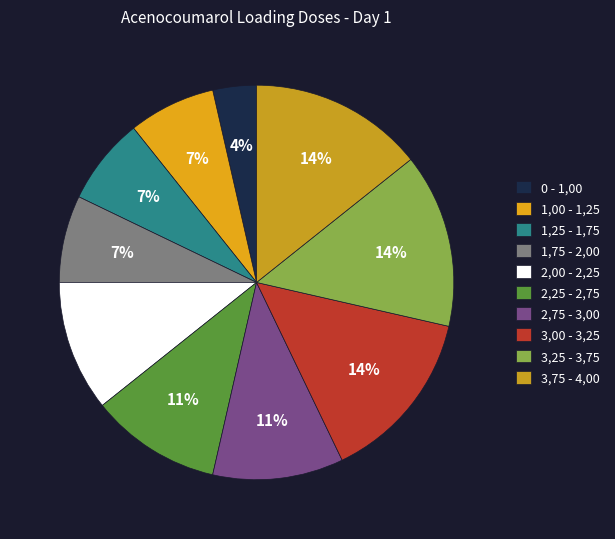

Between 2,25 - 2,75 and 1,25 - 1,75, which is larger?

2,25 - 2,75